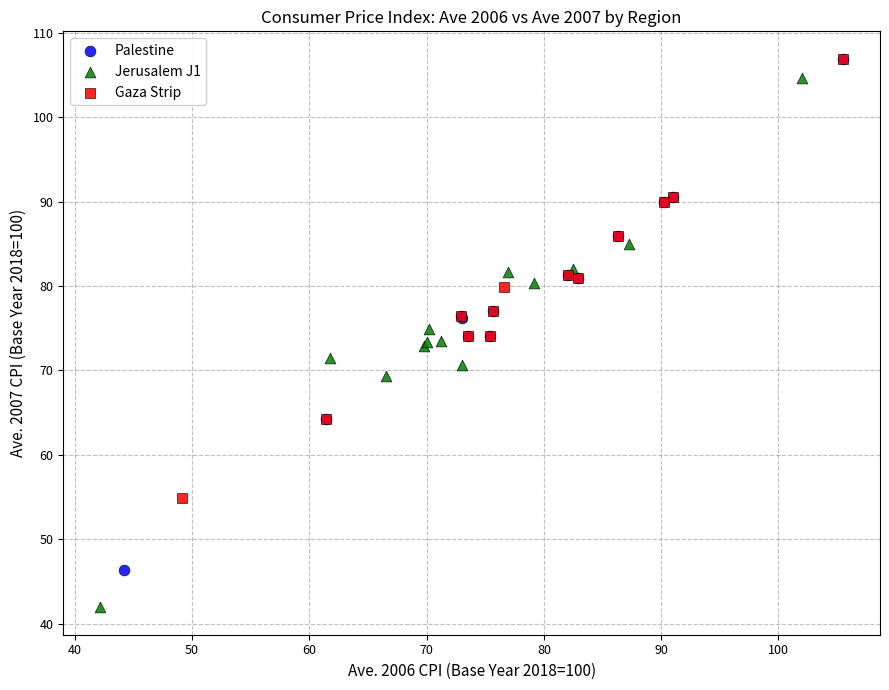

Which series reaches the minimum Y coordinate?

Jerusalem J1